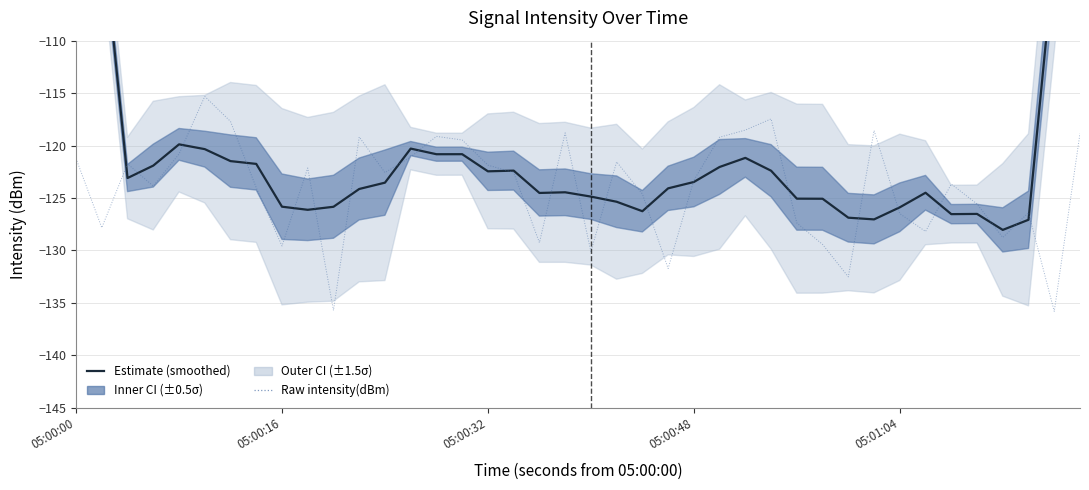

What is the difference between the maximum and minimum values in the Estimate (smoothed) series?

53.9